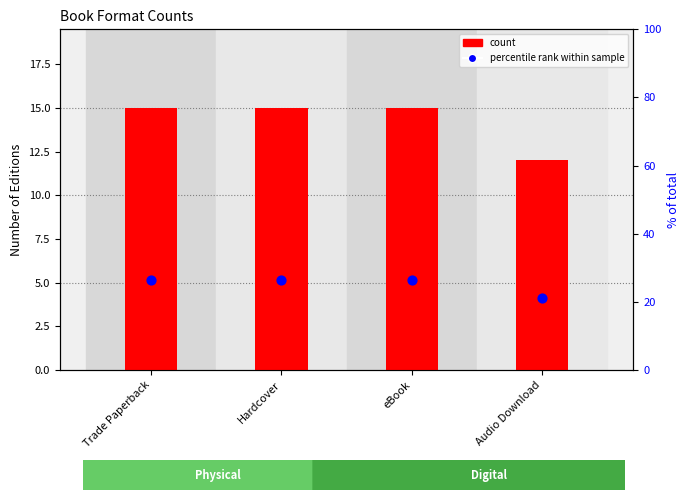

At which category is the sum across all series the highest?

Trade Paperback